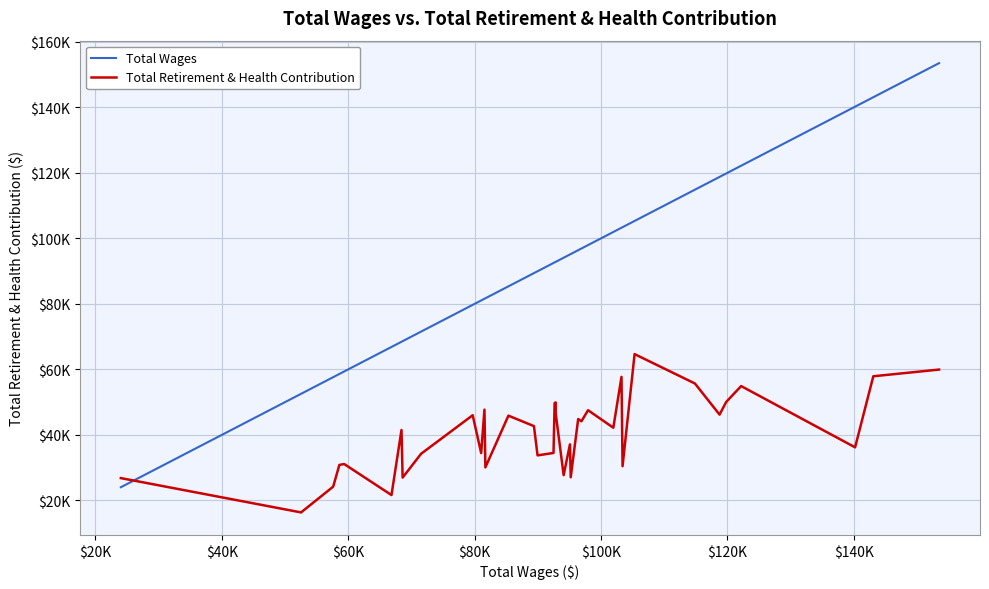

What is the value of the Total Retirement & Health Contribution point at the 2nd from the left?

16349